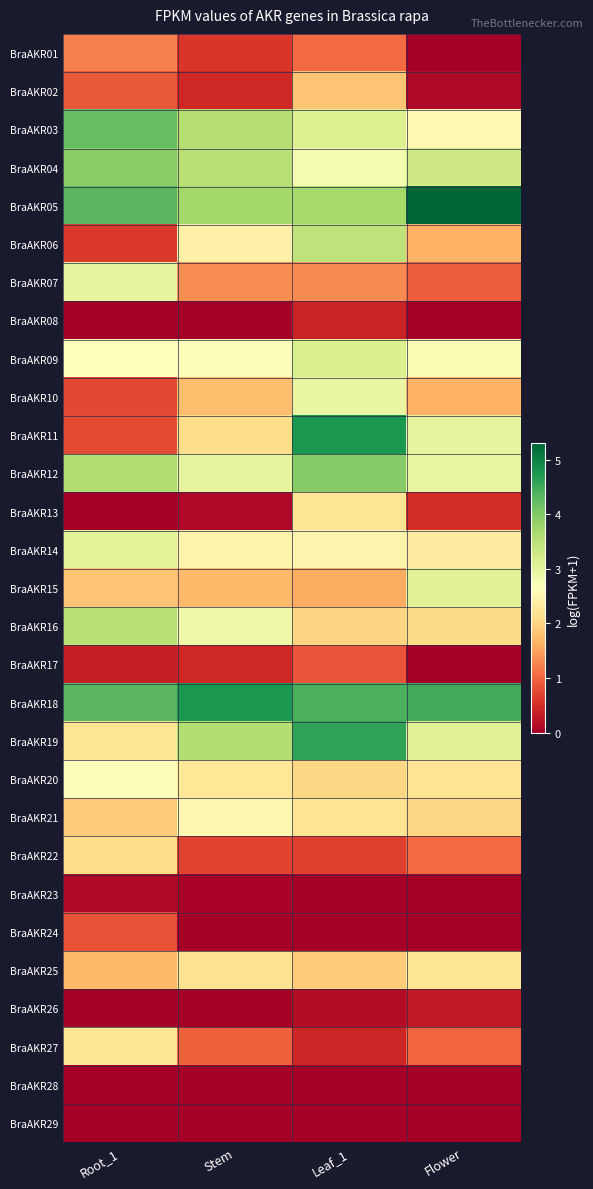

How many categories are shown in the chart?

4